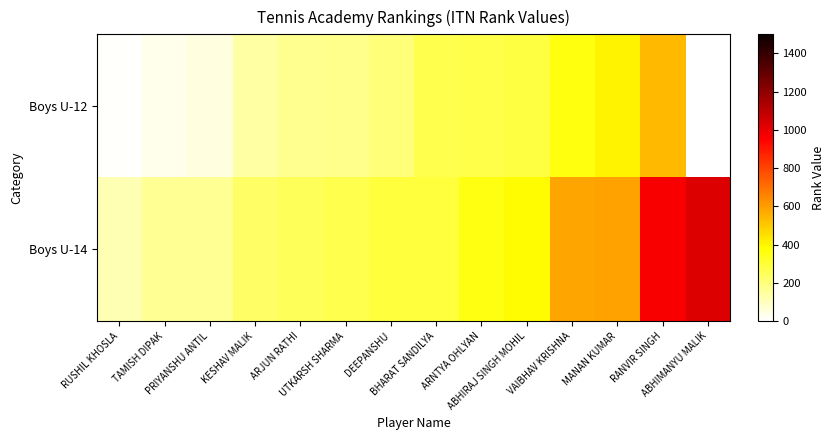

Reading left to right, extract all data points from this chart.

Boys U-12: RUSHIL KHOSLA=11	TAMISH DIPAK=32	PRIYANSHU ANTIL=51	KESHAV MALIK=135	ARJUN RATHI=169	UTKARSH SHARMA=175	DEEPANSHU=201	BHARAT SANDILYA=269	ARNTYA OHLYAN=275	ABHIRAJ SINGH MOHIL=283	VAIBHAV KRISHNA=362	MANAN KUMAR=409	RANVIR SINGH=536	ABHIMANYU MALIK=0
Boys U-14: RUSHIL KHOSLA=116	TAMISH DIPAK=159	PRIYANSHU ANTIL=163	KESHAV MALIK=232	ARJUN RATHI=249	UTKARSH SHARMA=267	DEEPANSHU=292	BHARAT SANDILYA=292	ARNTYA OHLYAN=354	ABHIRAJ SINGH MOHIL=388	VAIBHAV KRISHNA=584	MANAN KUMAR=589	RANVIR SINGH=966	ABHIMANYU MALIK=1029